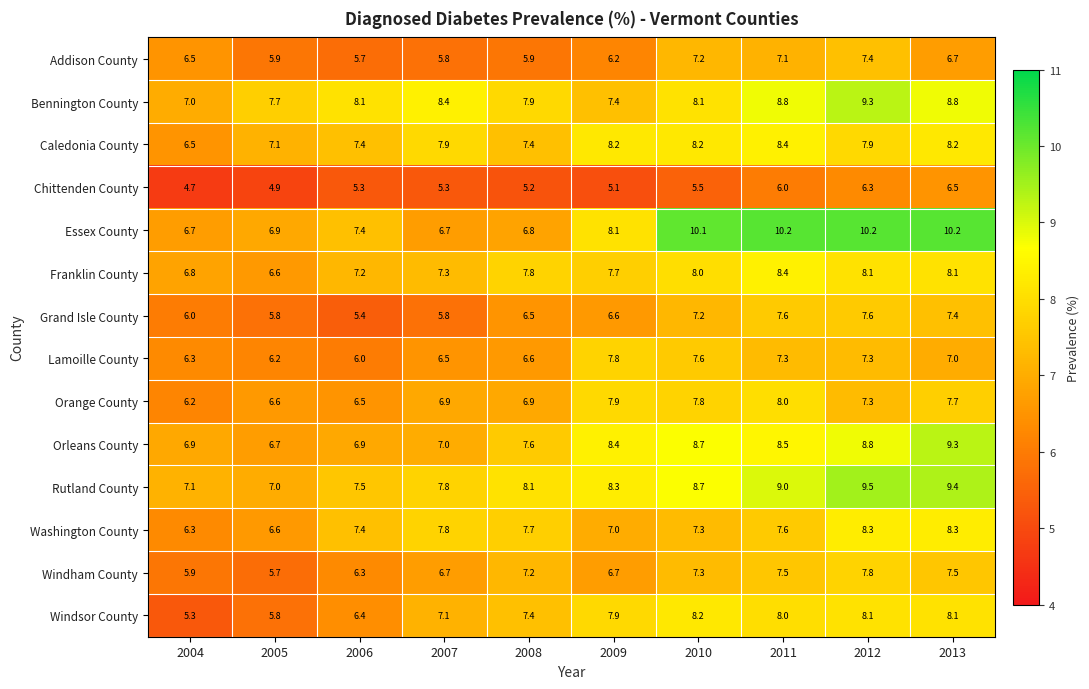

What is the minimum value shown in the chart?

4.7